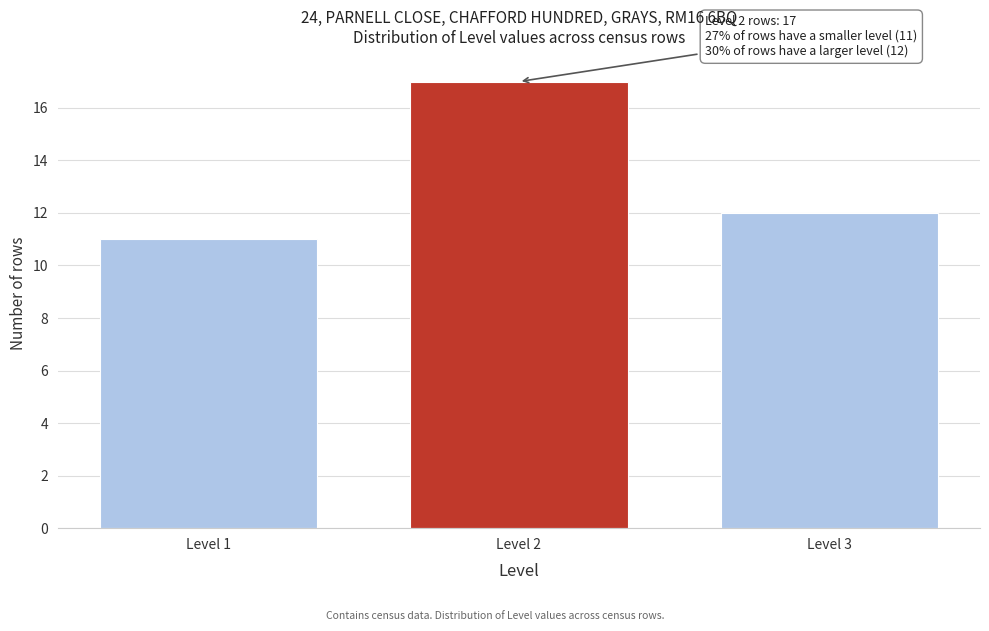

Reading left to right, list all the values displayed in this chart.

Level 1=11	Level 2=17	Level 3=12